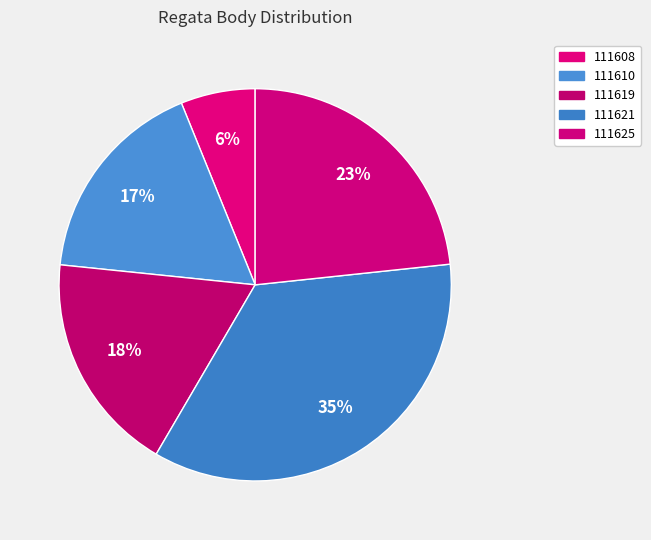

What percentage is the 111625 slice, to the nearest percent?

23%